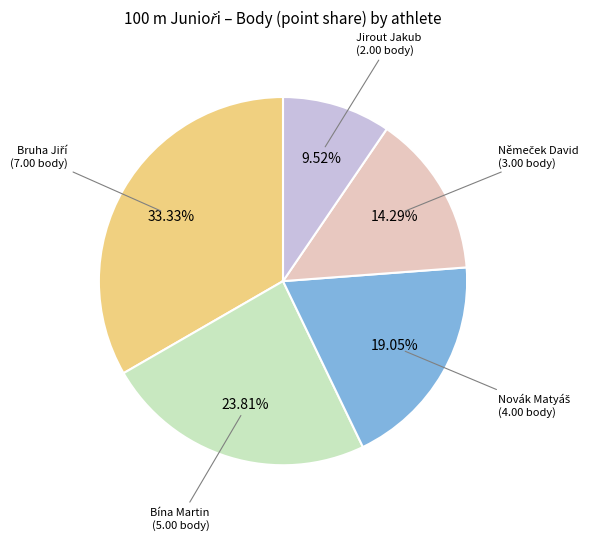

How many segments does this pie chart have?

5